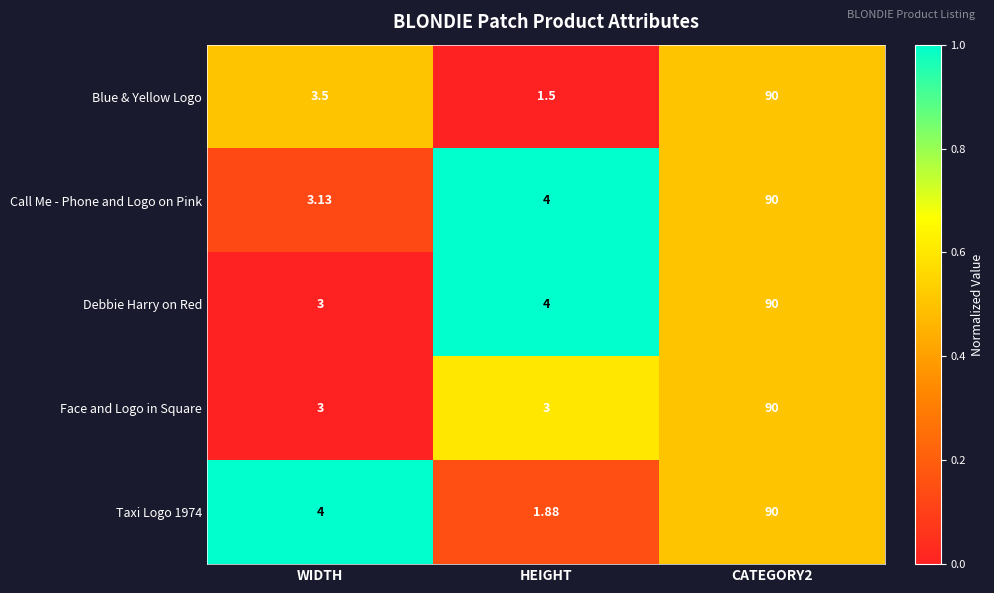

At which category does the chart reach its minimum across all series?

HEIGHT